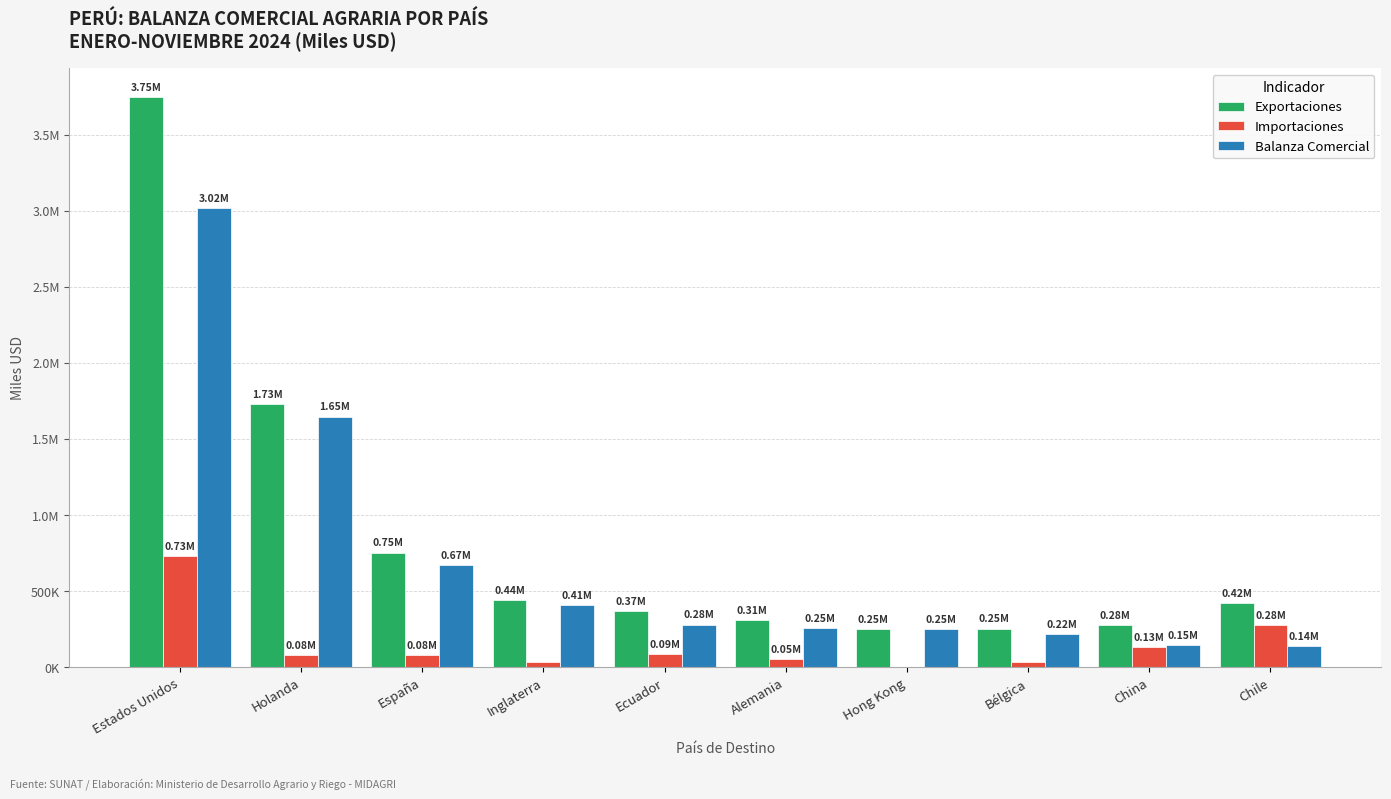

Does the chart contain stacked bars?

No